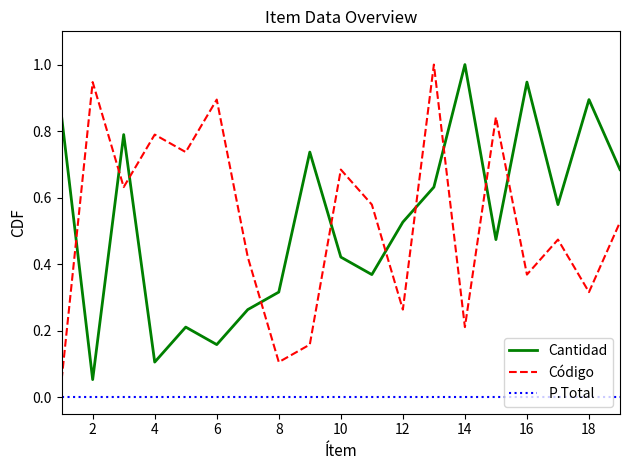

How many series are shown in this chart?

3